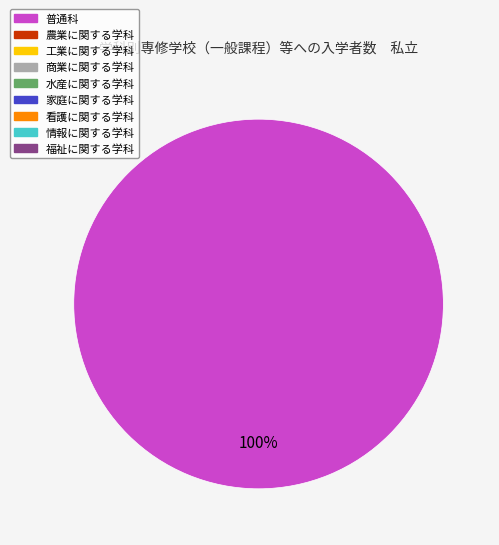

Is there a majority slice in this chart?

Yes